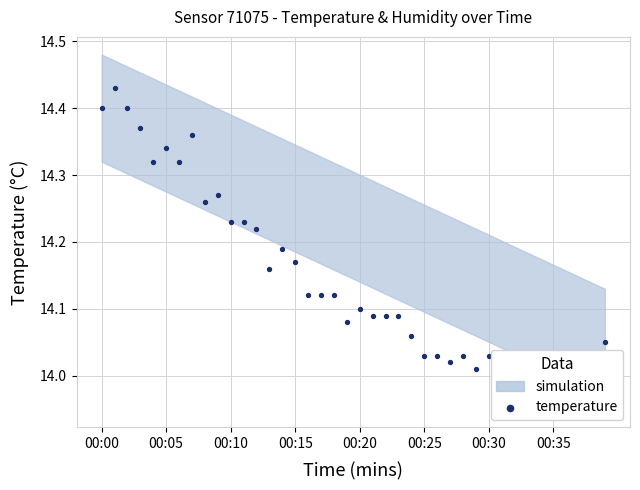

Approximately how many times larger is the value at 11 compared to 38?

1.0